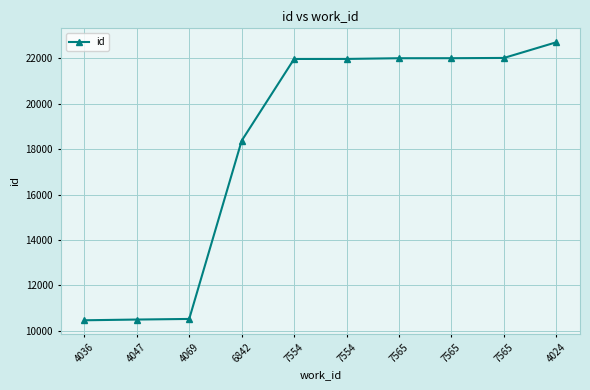

How many values are below 21980?

5